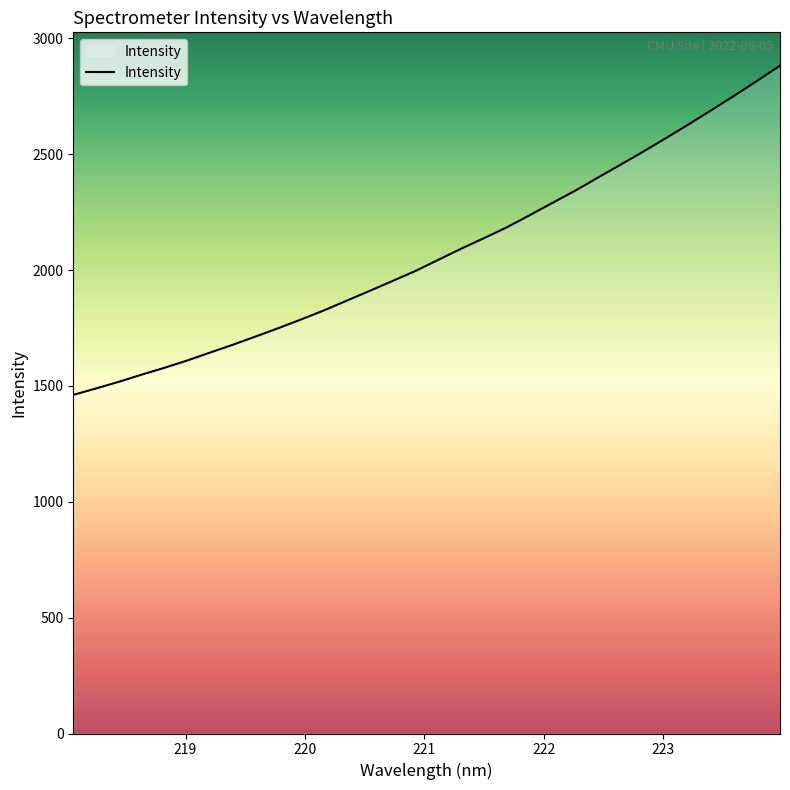

What is the smallest value displayed?

1461.2